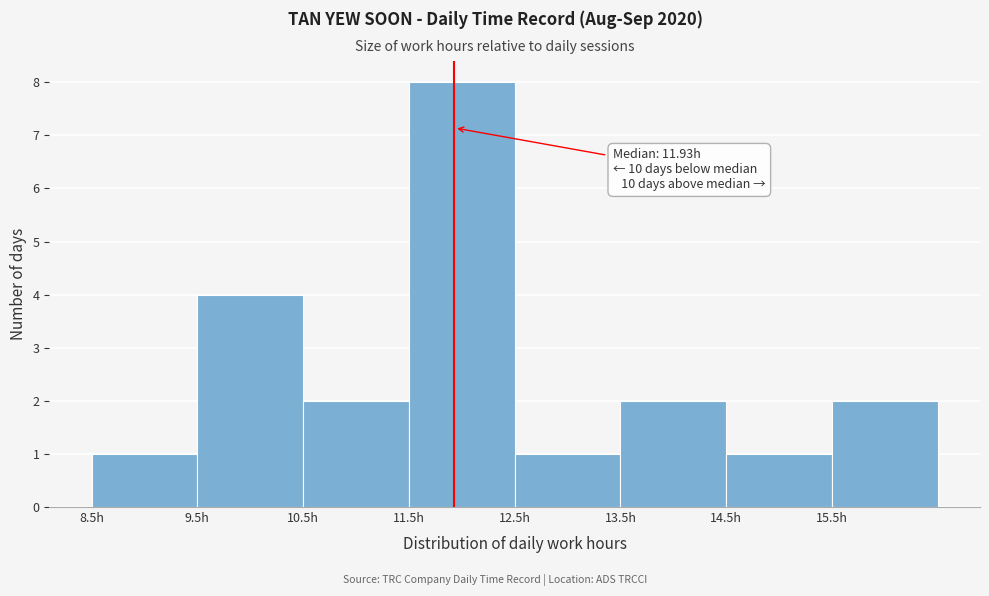

Which range on the x-axis has the tallest bar?

11.5 to 12.5